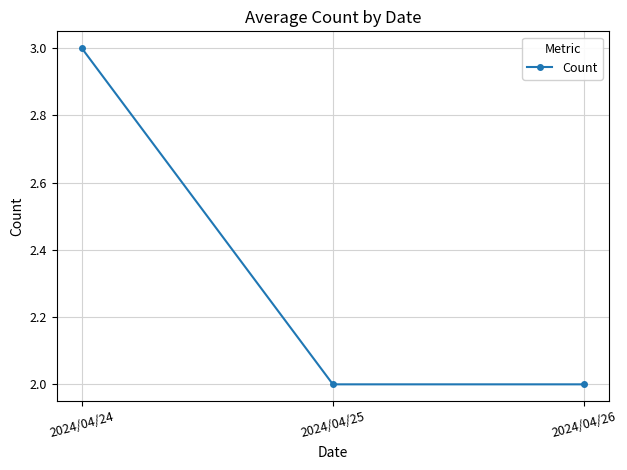

What is the sum of the values at 2024/04/26 and 2024/04/25?

4